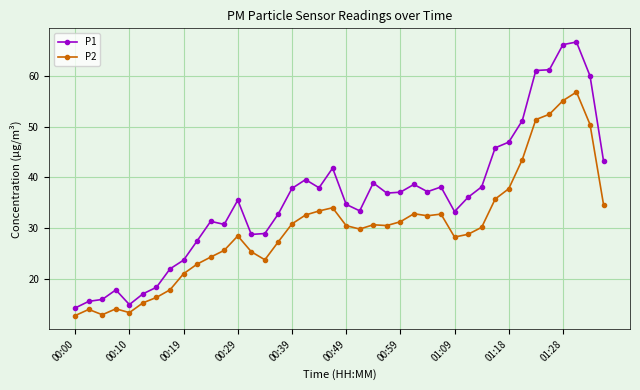

Which series has the largest total across all categories?

P1